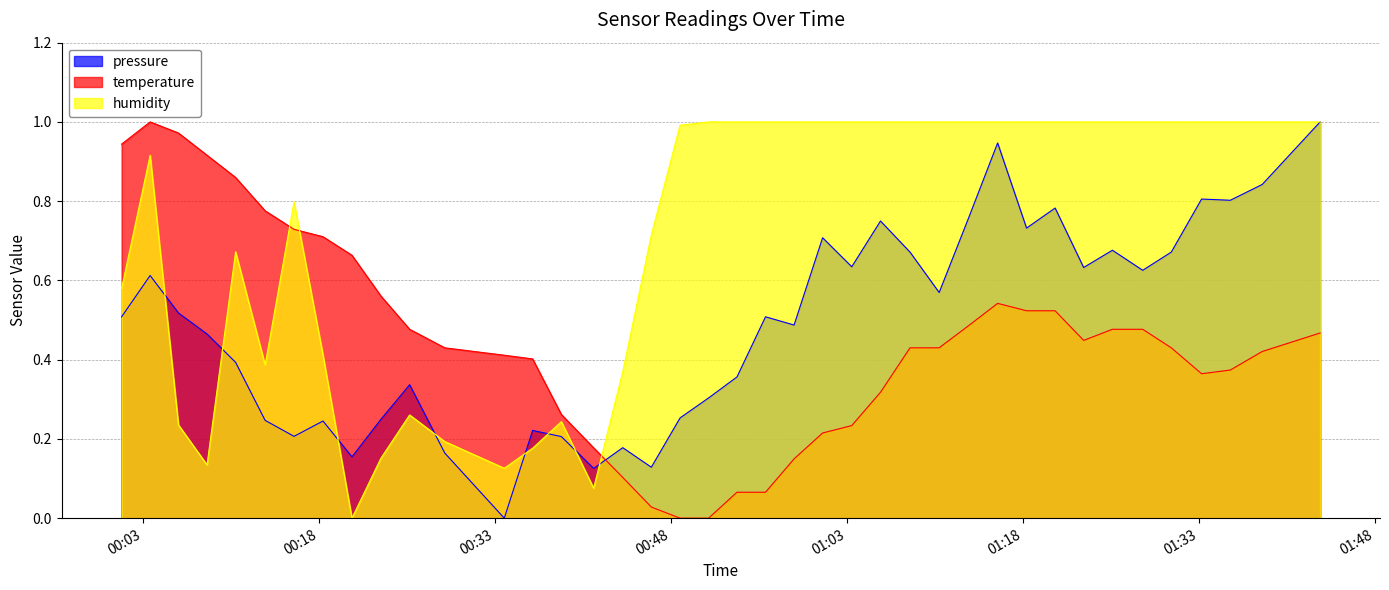

What is the value of the pressure point at the 20th from the left?

0.3